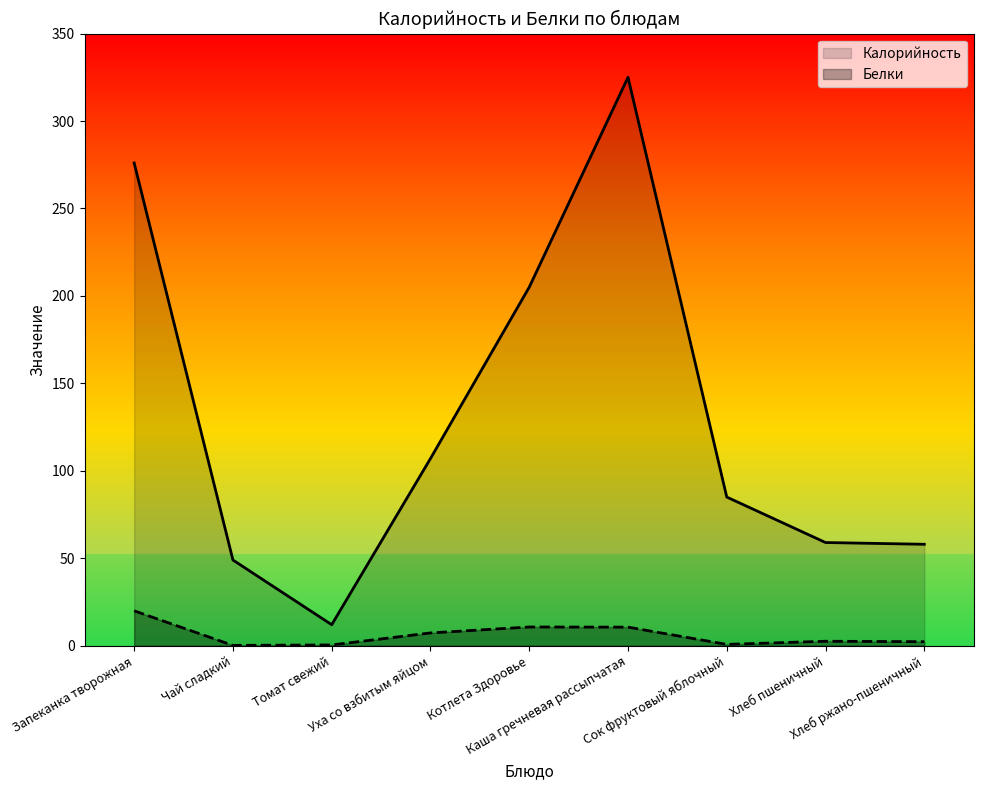

What is the difference between the highest and lowest values at Котлета Здоровье?

194.3